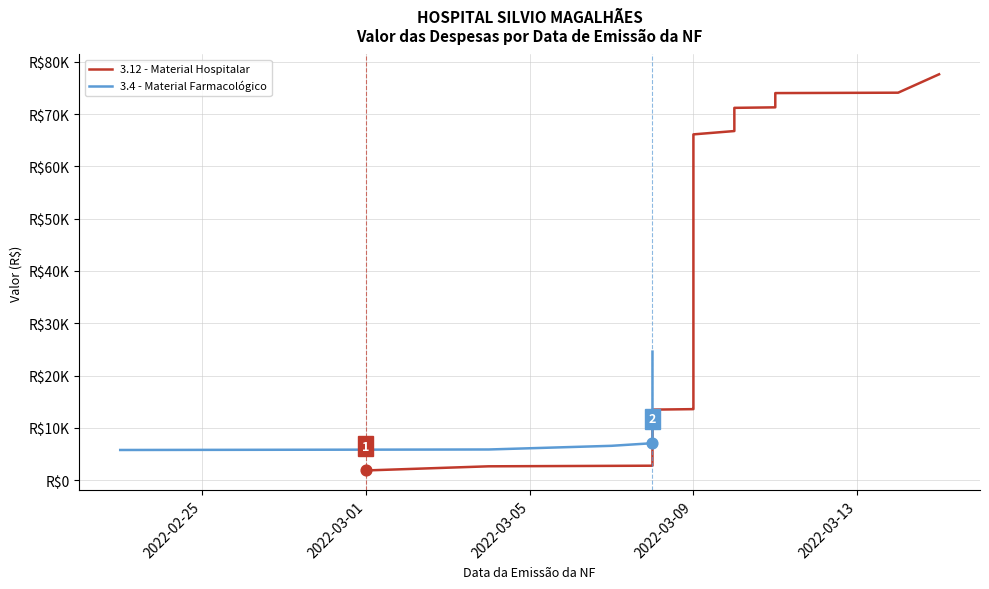

Which series has the largest Y range (max minus min)?

3.12 - Material Hospitalar